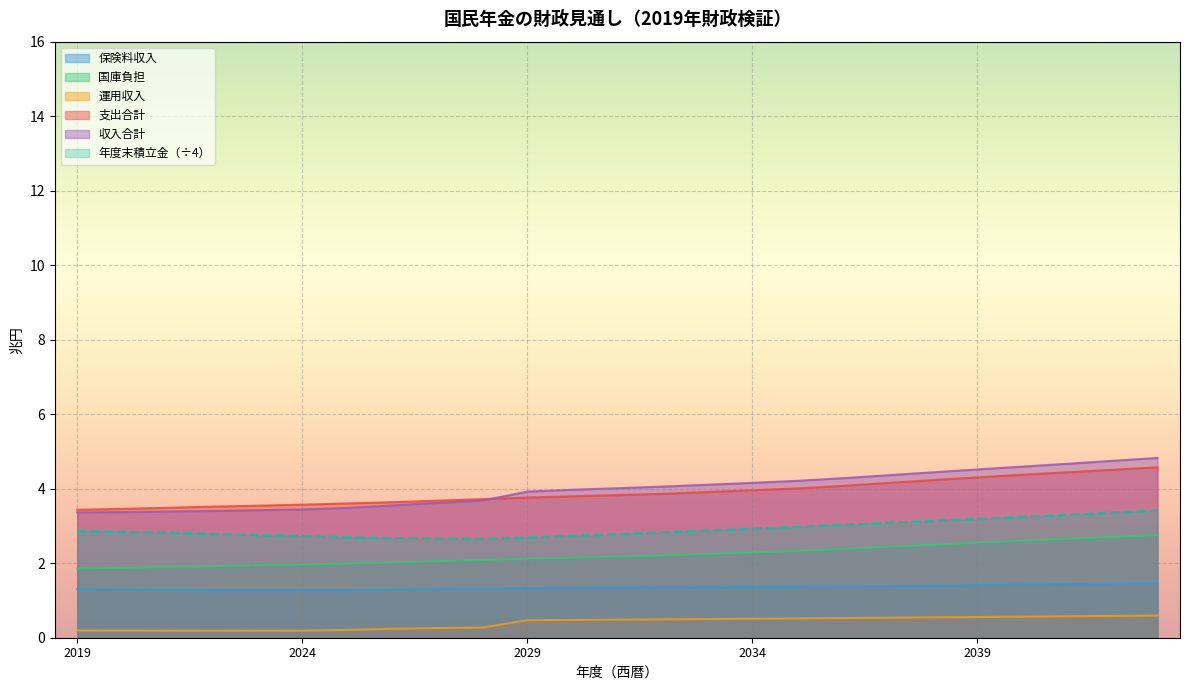

What is the value of the 支出合計 point at the 23rd from the left?

4.4